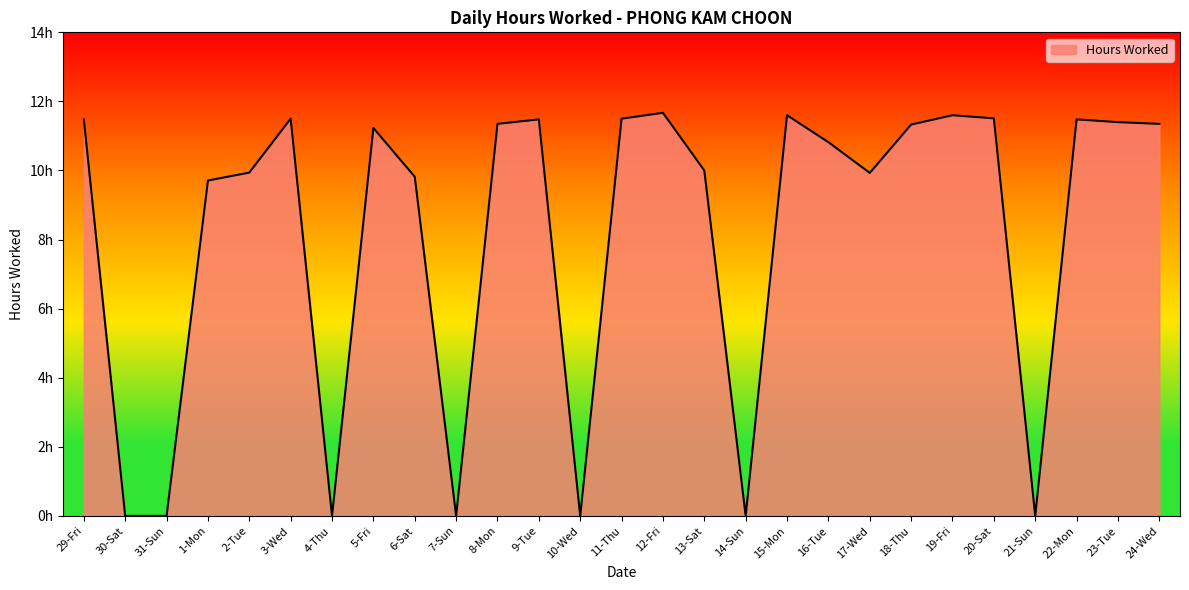

What is the value of the 8th point from the left?

11.2